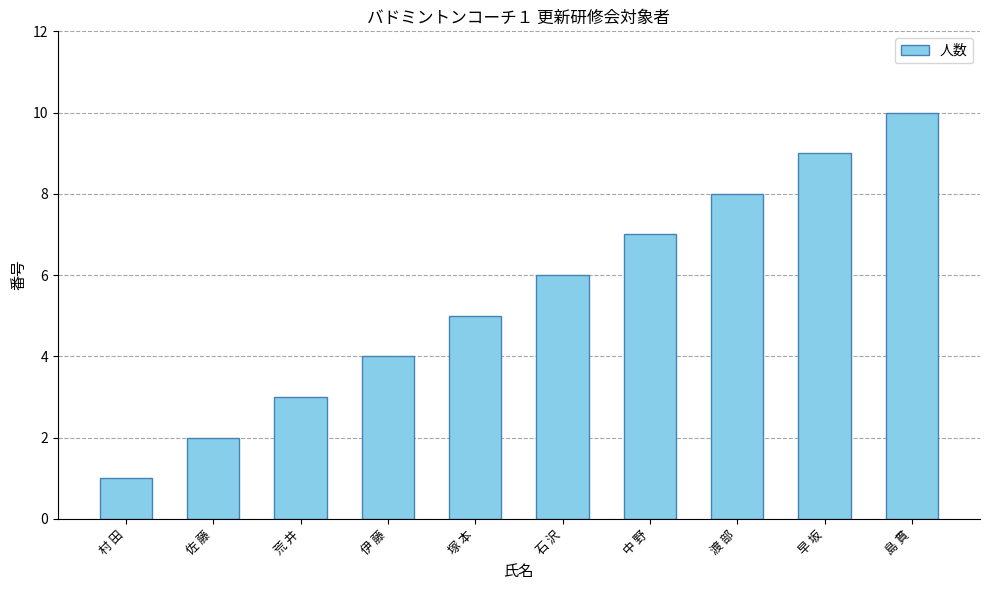

Reading left to right, extract all data points from this chart.

村 田=1	佐 藤=2	荒 井=3	伊 藤=4	塚 本=5	石 沢=6	中 野=7	渡 部=8	早 坂=9	島 貫=10